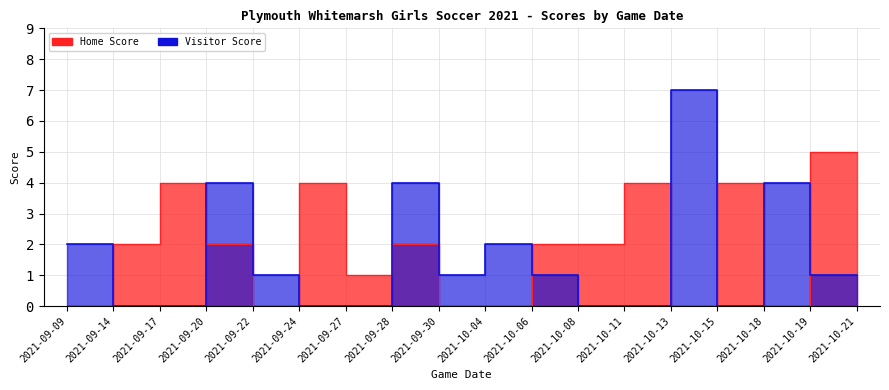

How many interior local valleys does the Visitor Score series have?

2